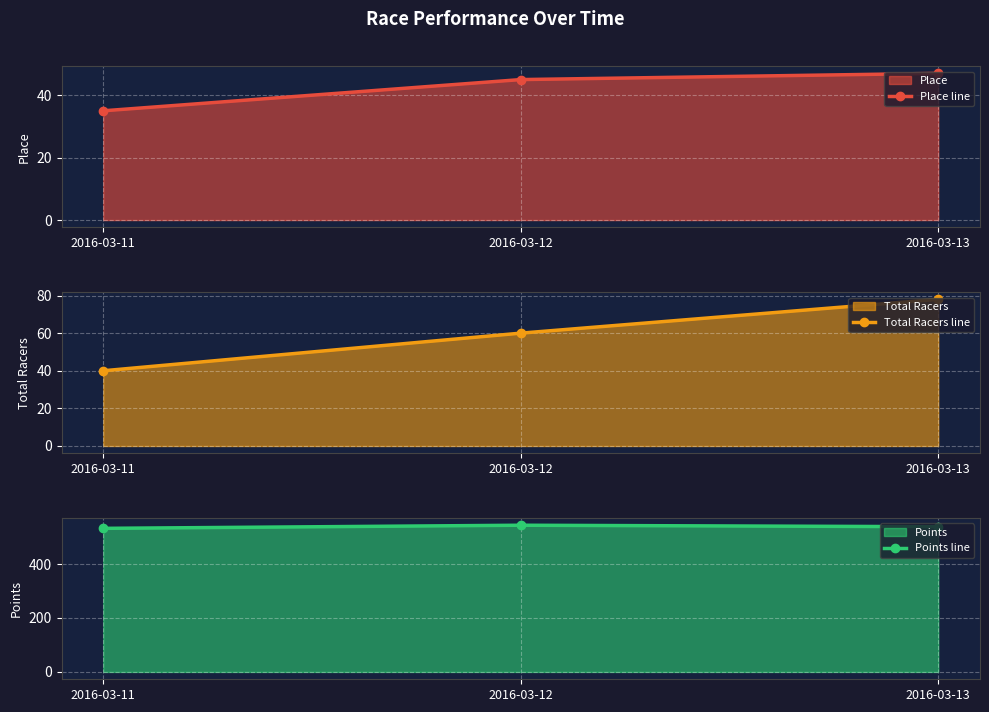

What is the difference between the second highest and minimum values in the Place line series?

10